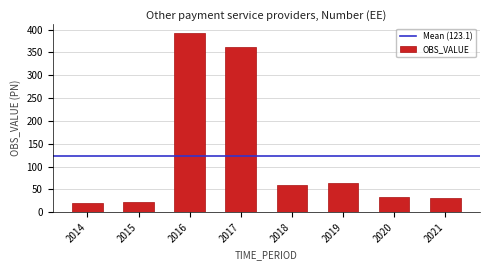

What is the sum of all values?

985